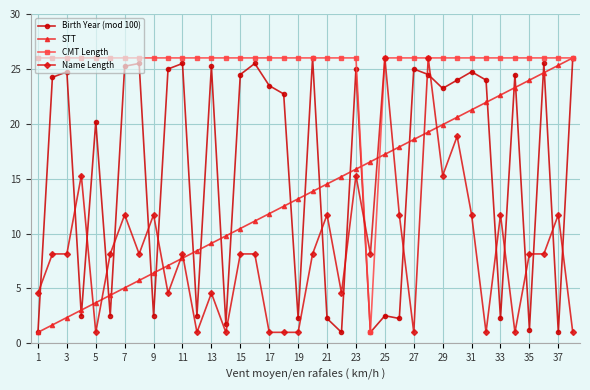

How many lines are shown in the chart?

4